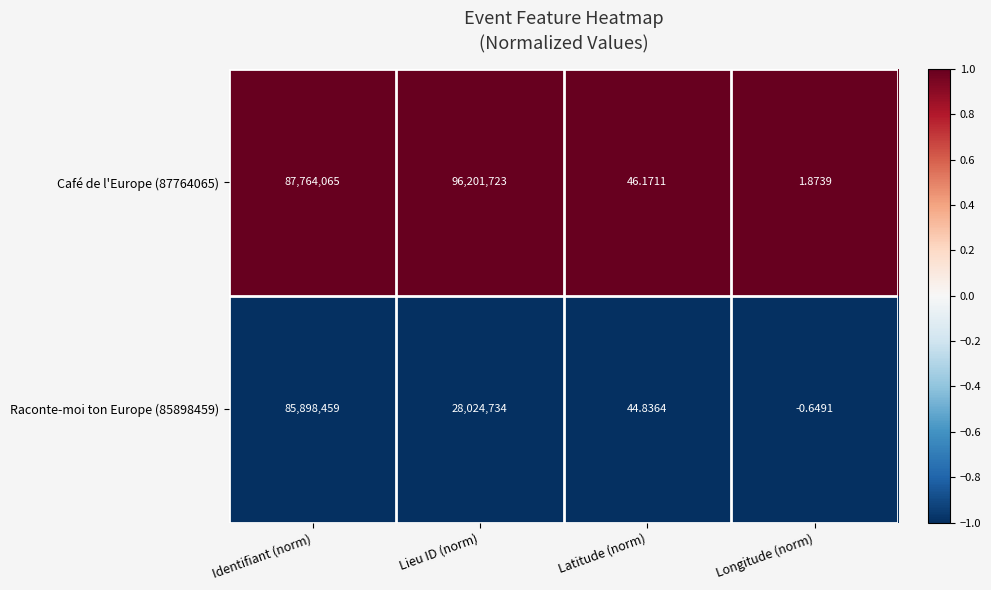

At which category is the sum across all series the highest?

Identifiant (norm)